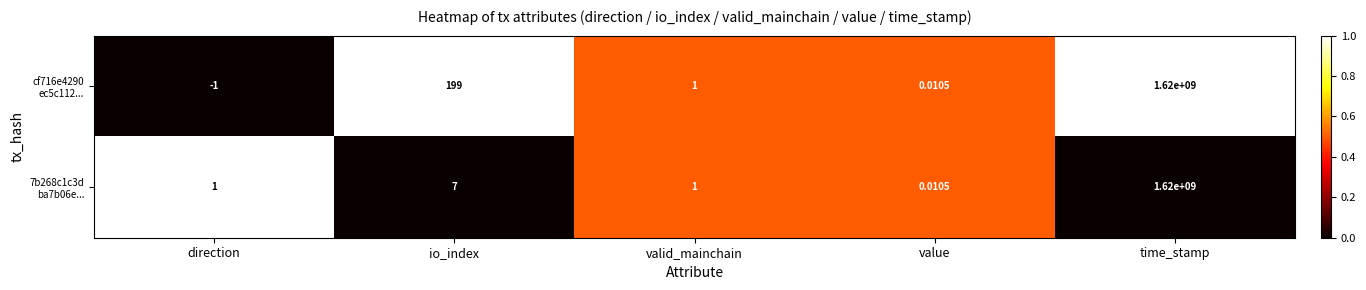

At which category is the sum across all series the highest?

time_stamp